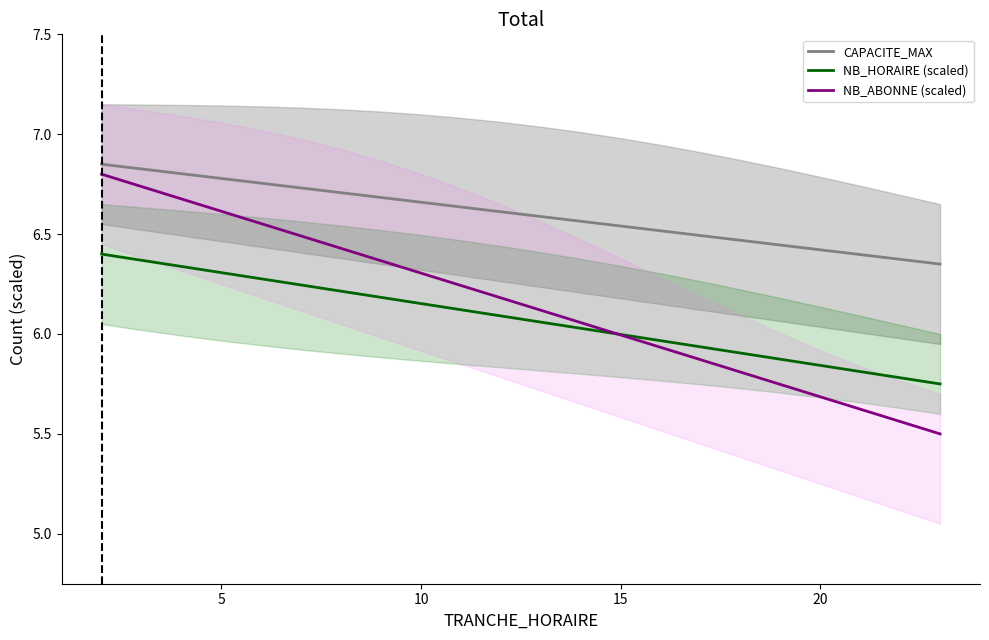

How many categories are shown in the chart?

22